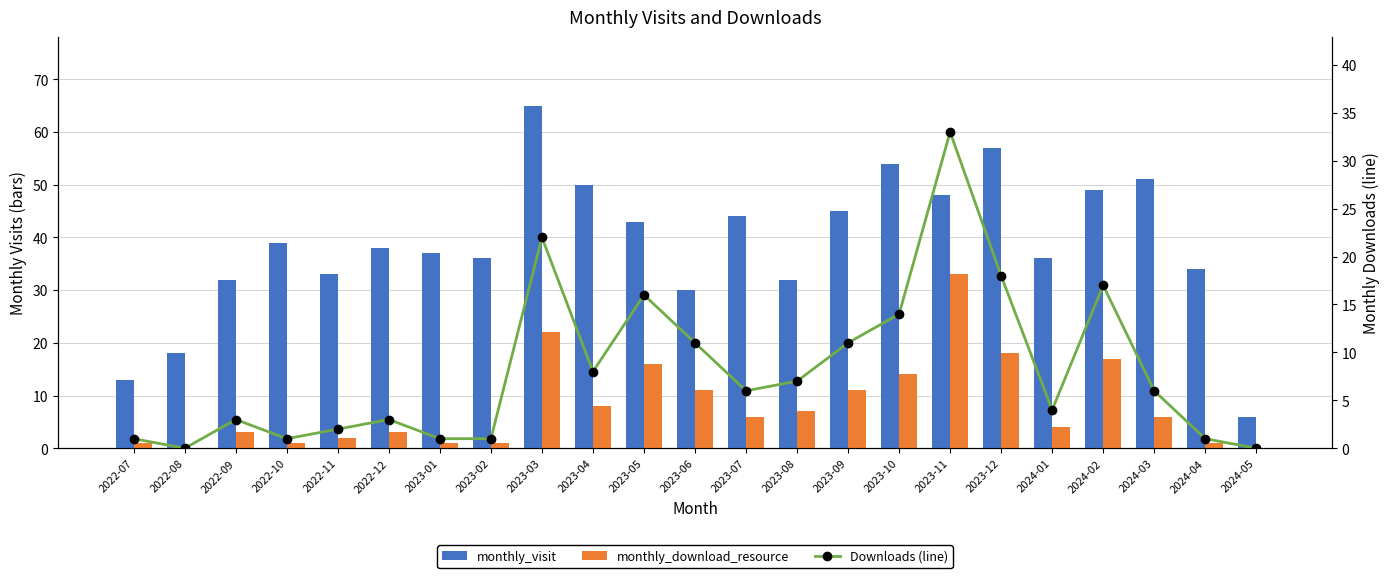

At which label is monthly_download_resource closest to 16?

2023-05